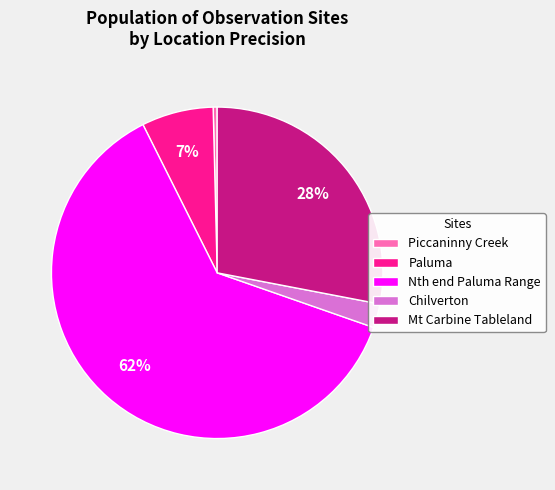

Is it true that Mt Carbine Tableland is 20% of the pie?

False